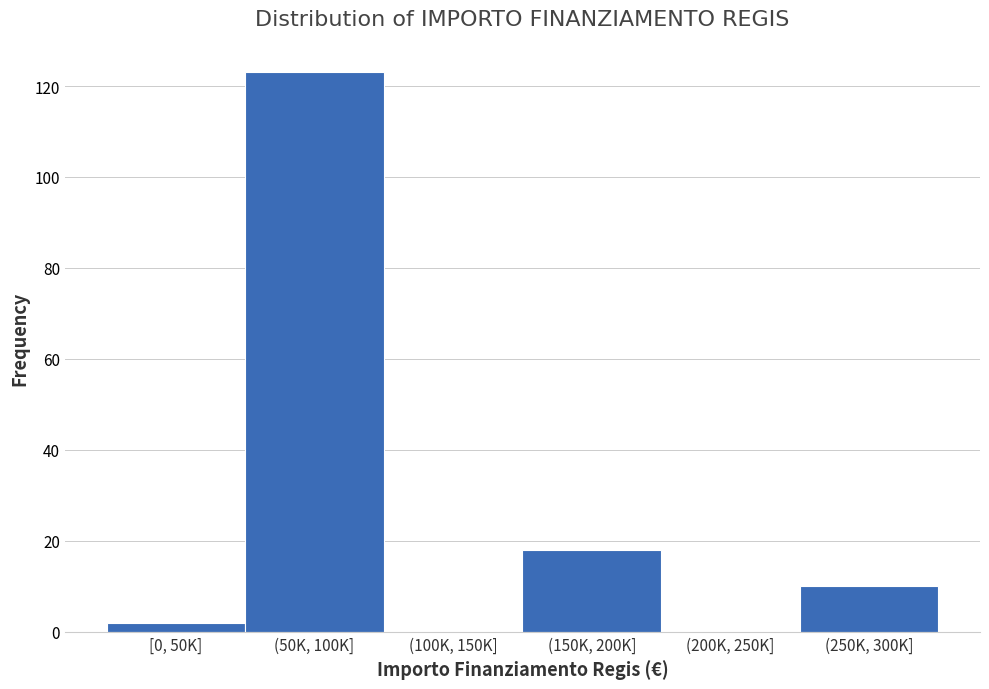

Reading left to right, what are all the values shown in this chart?

[0, 50K]=2	(50K, 100K]=123	(100K, 150K]=0	(150K, 200K]=18	(200K, 250K]=0	(250K, 300K]=10